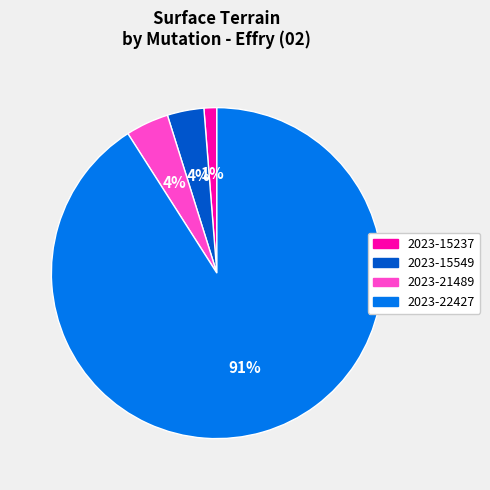

To the nearest percent, what is the difference between the largest and smallest slice percentages?

90%